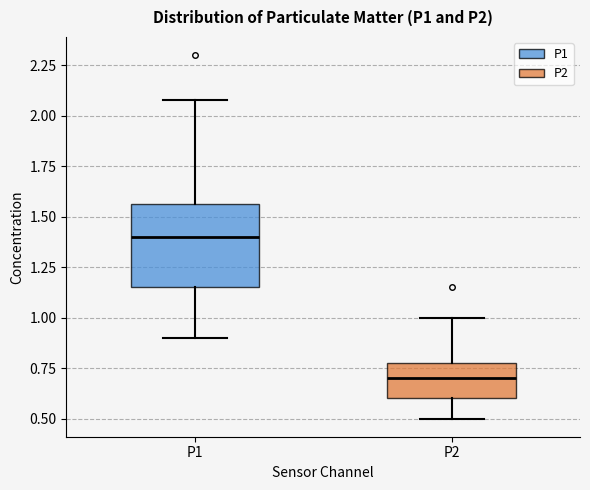

Which box is the tallest, from its lower edge to its upper edge?

P1